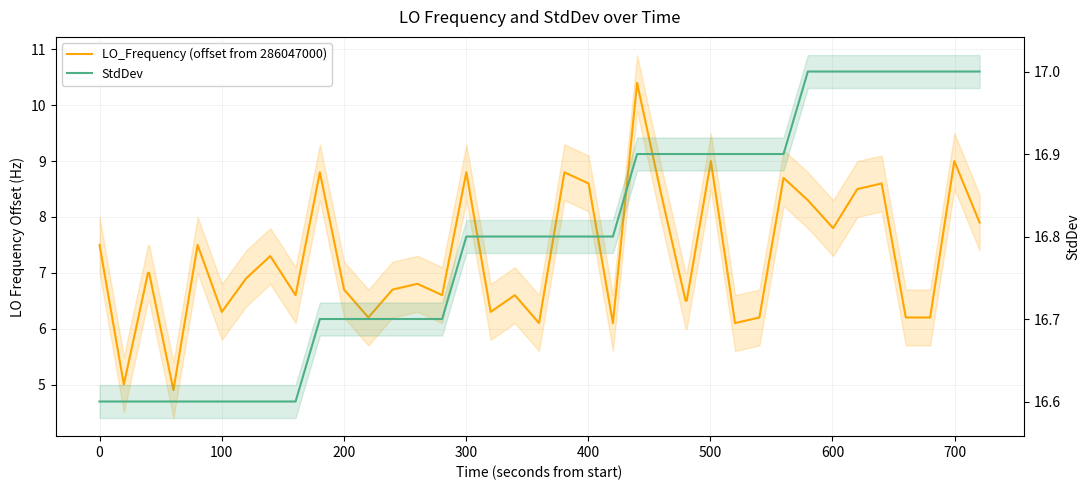

Reading left to right, list all the values displayed in this chart.

LO_Frequency (offset from 286047000): 7.5	5.0	7.0	7.0	4.9	7.5	6.3	6.9	7.3	6.6	8.8	6.7	6.2	6.7	6.8	6.8	6.6	8.8	6.3	6.6	6.1	8.8	8.6	6.1	10.4	8.4	6.5	6.5	9.0	6.1	6.2	8.7	8.3	7.8	8.5	8.6	6.2	6.2	9.0	7.9
StdDev: 16.6	16.6	16.6	16.6	16.6	16.6	16.6	16.6	16.6	16.6	16.7	16.7	16.7	16.7	16.7	16.7	16.7	16.8	16.8	16.8	16.8	16.8	16.8	16.8	16.9	16.9	16.9	16.9	16.9	16.9	16.9	16.9	17.0	17.0	17.0	17.0	17.0	17.0	17.0	17.0